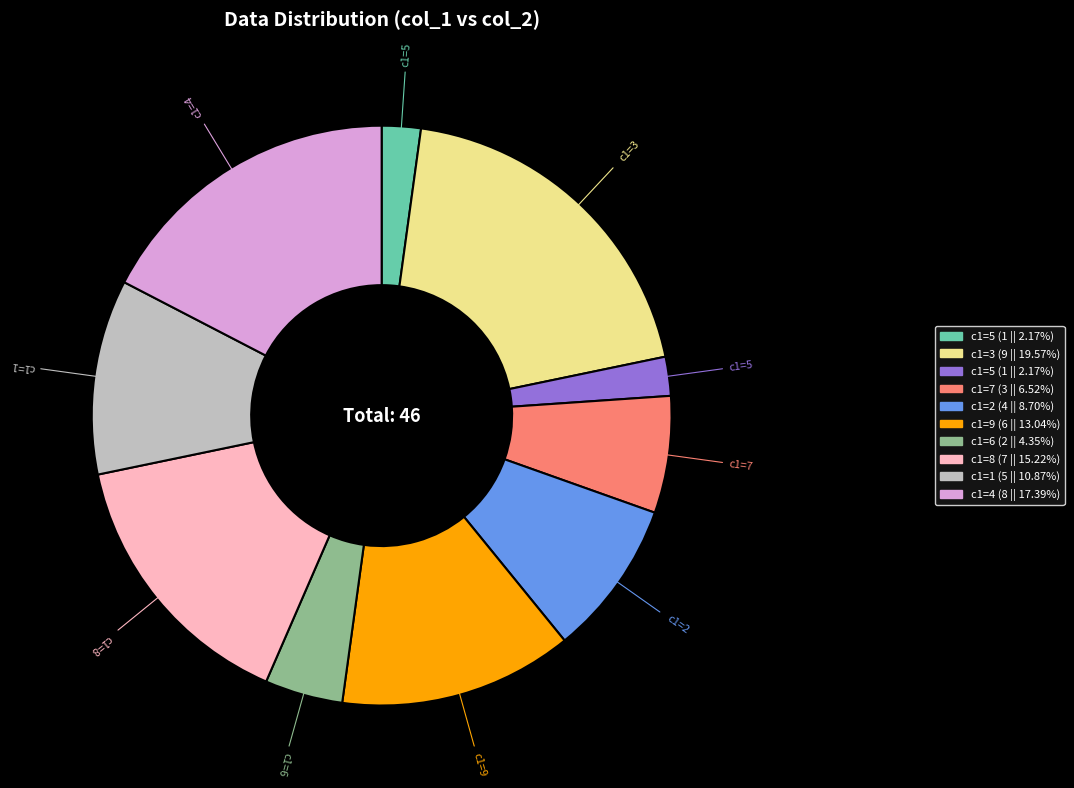

Does any single category account for the majority?

No